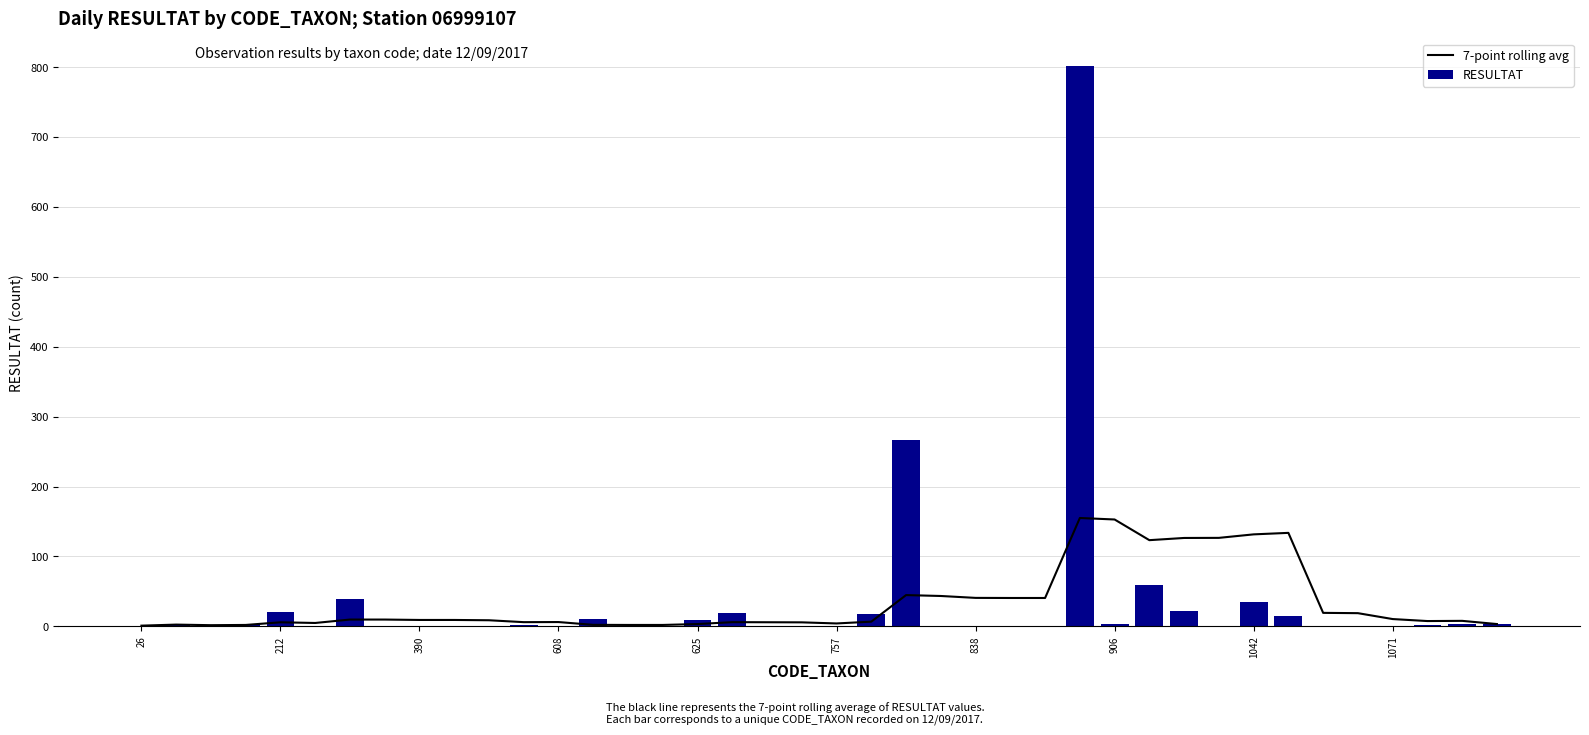

The RESULTAT series shows 35 at 1042. True or false?

True